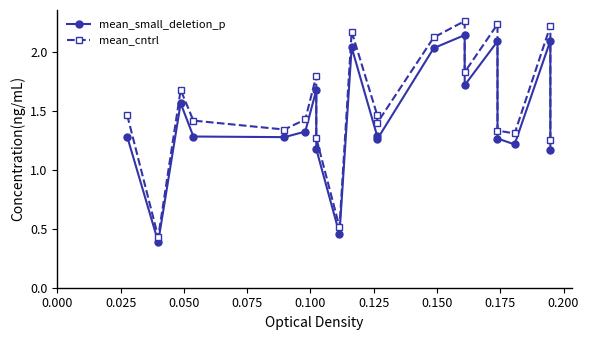

True or false: mean_cntrl and mean_small_deletion_p cross at least once.

False